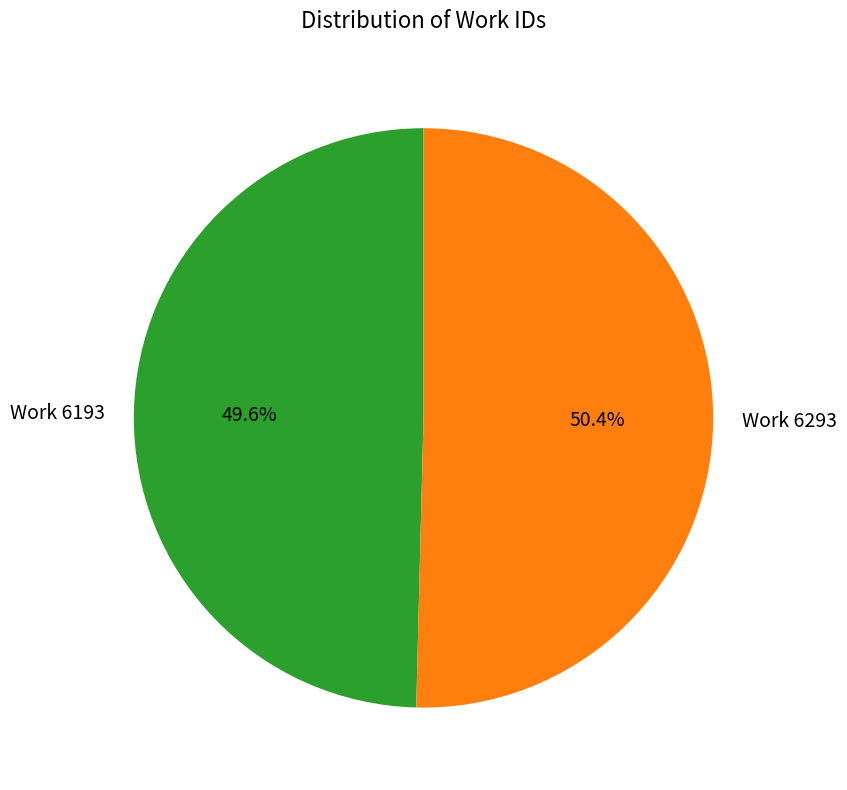

Which slice is the smallest?

Work 6193